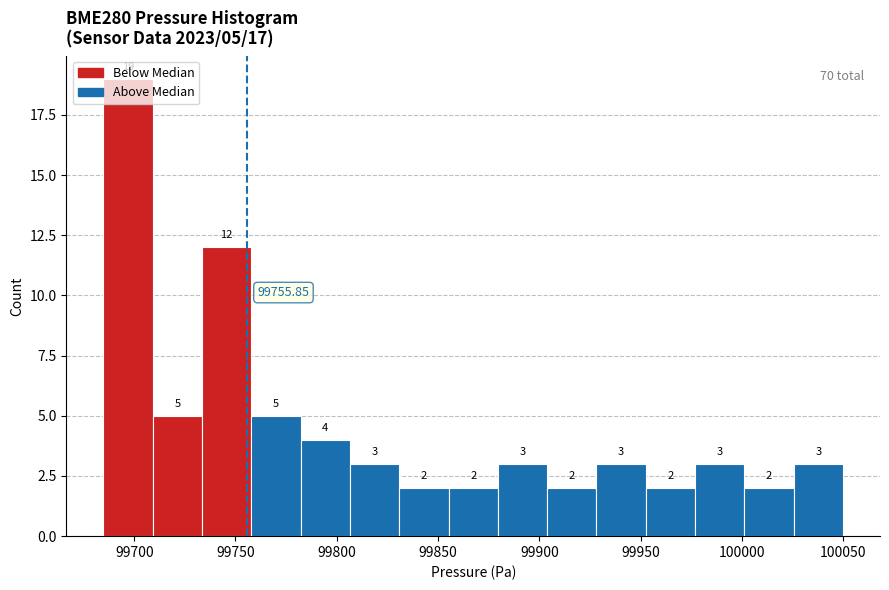

Which range on the x-axis has the tallest bar?

99685 to 99710